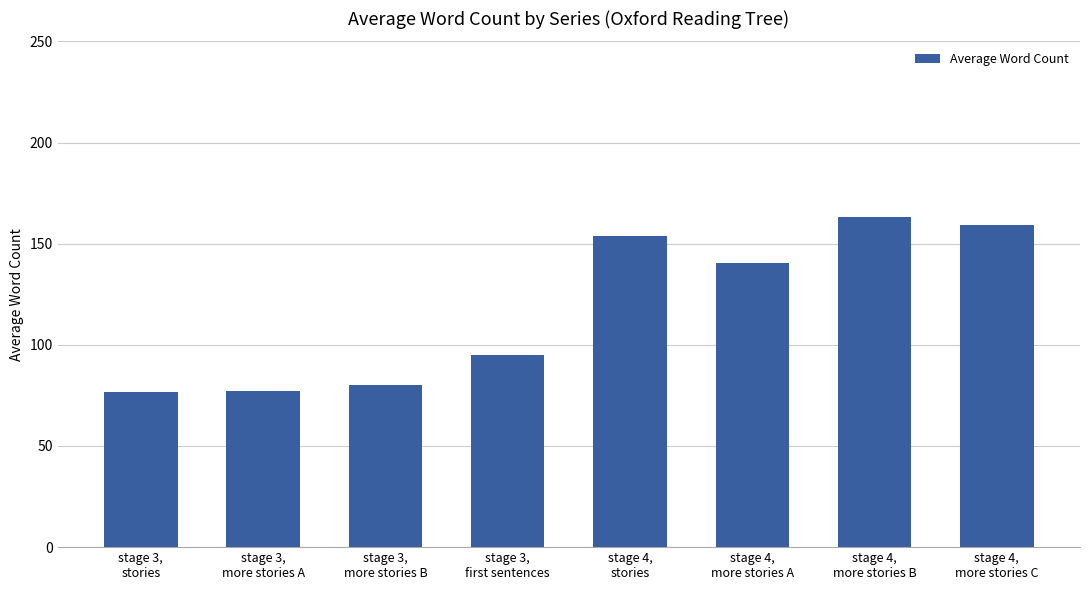

What is the smallest value displayed?

76.7